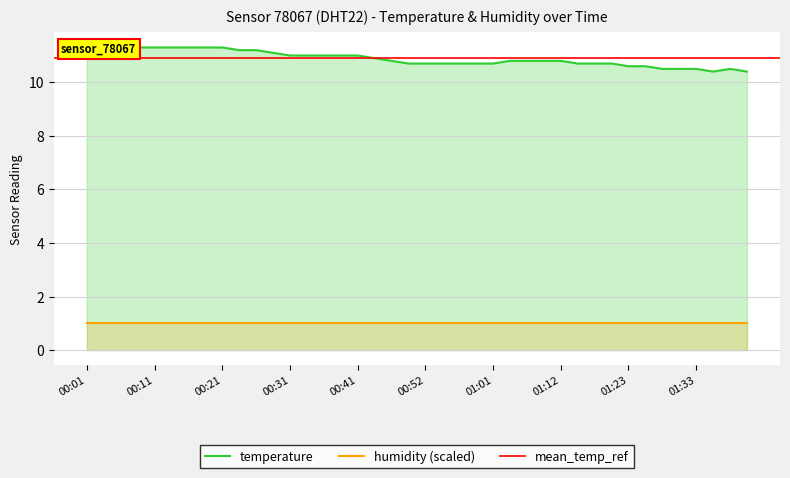

Rank the categories by value from lowest to highest.

01:35, 01:40, 01:27, 01:30, 01:33, 01:38, 01:23, 01:25, 00:49, 00:52, 00:54, 00:57, 00:59, 01:01, 01:14, 01:17, 01:20, 00:46, 01:04, 01:06, 01:09, 01:12, 00:44, 00:31, 00:34, 00:36, 00:39, 00:41, 00:01, 00:29, 00:03, 00:06, 00:24, 00:26, 00:08, 00:11, 00:13, 00:16, 00:18, 00:21